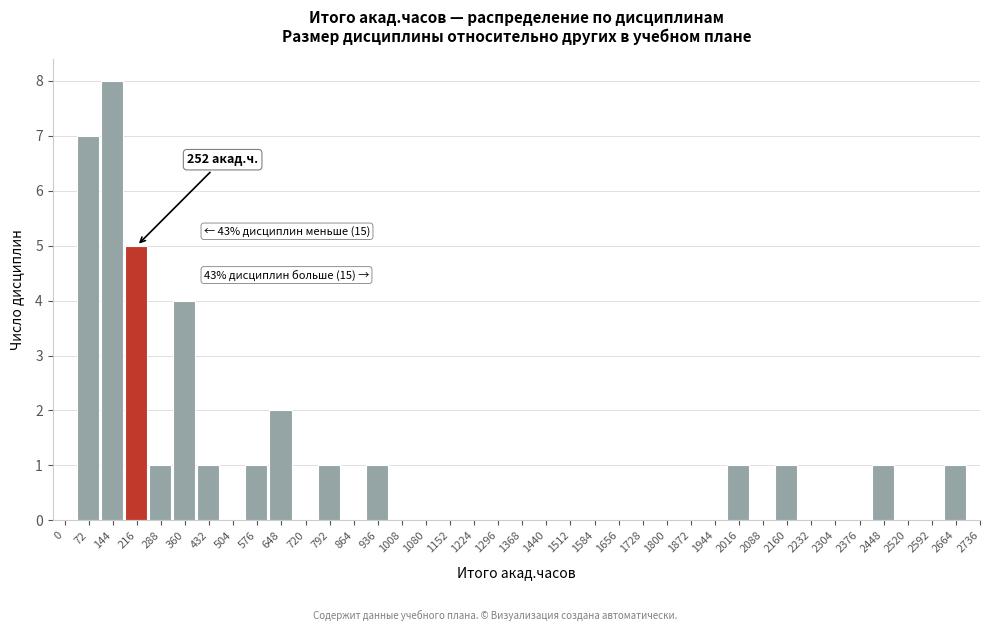

What is the change in value from 504 to 2448?

+1